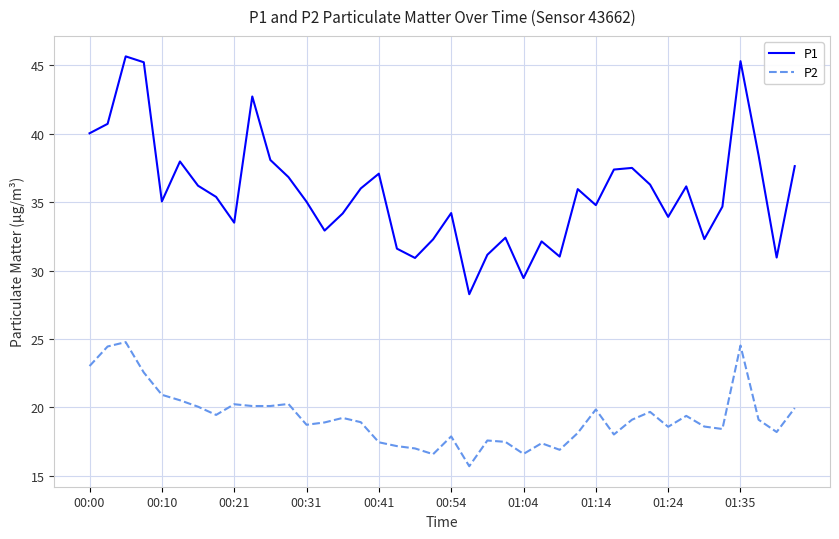

Which series has the largest total across all categories?

P1